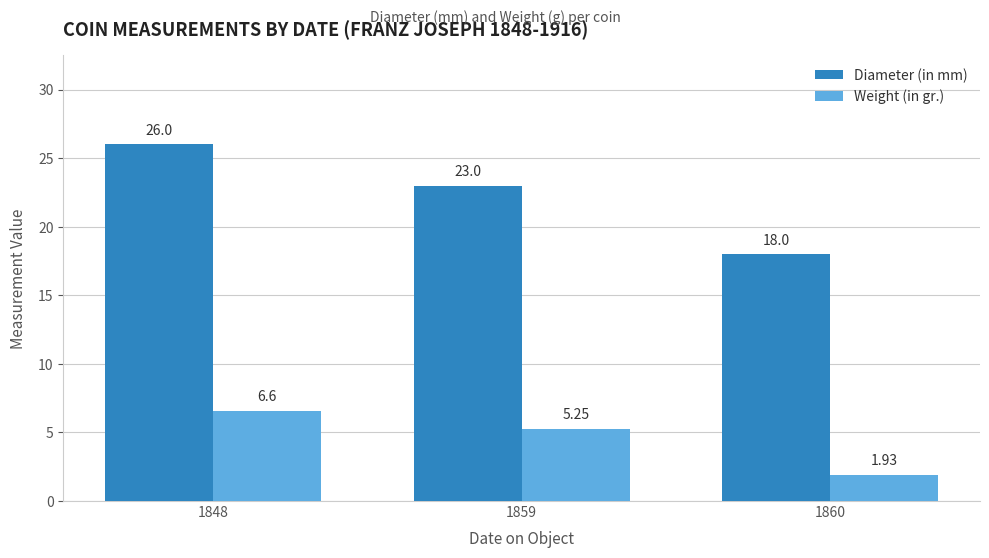

At which label does Diameter (in mm) reach its minimum?

1860